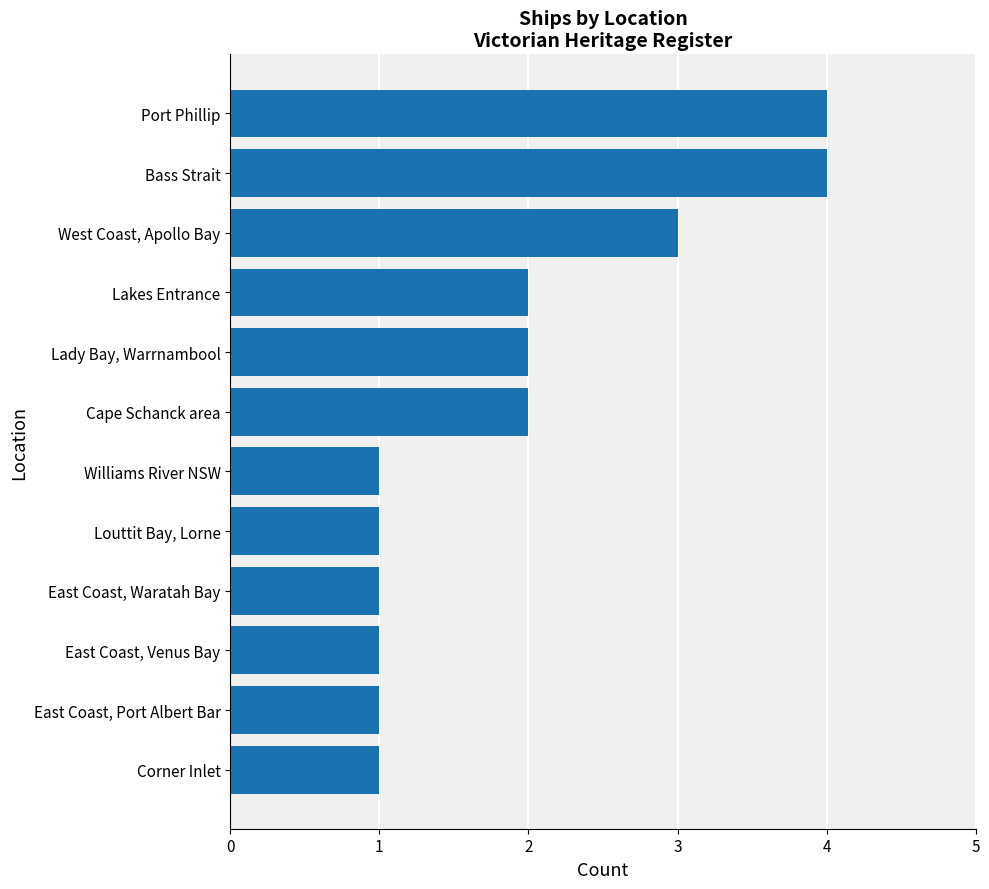

Reading bottom to top, list all the values displayed in this chart.

Corner Inlet=1	East Coast, Port Albert Bar=1	East Coast, Venus Bay=1	East Coast, Waratah Bay=1	Louttit Bay, Lorne=1	Williams River NSW=1	Cape Schanck area=2	Lady Bay, Warrnambool=2	Lakes Entrance=2	West Coast, Apollo Bay=3	Bass Strait=4	Port Phillip=4